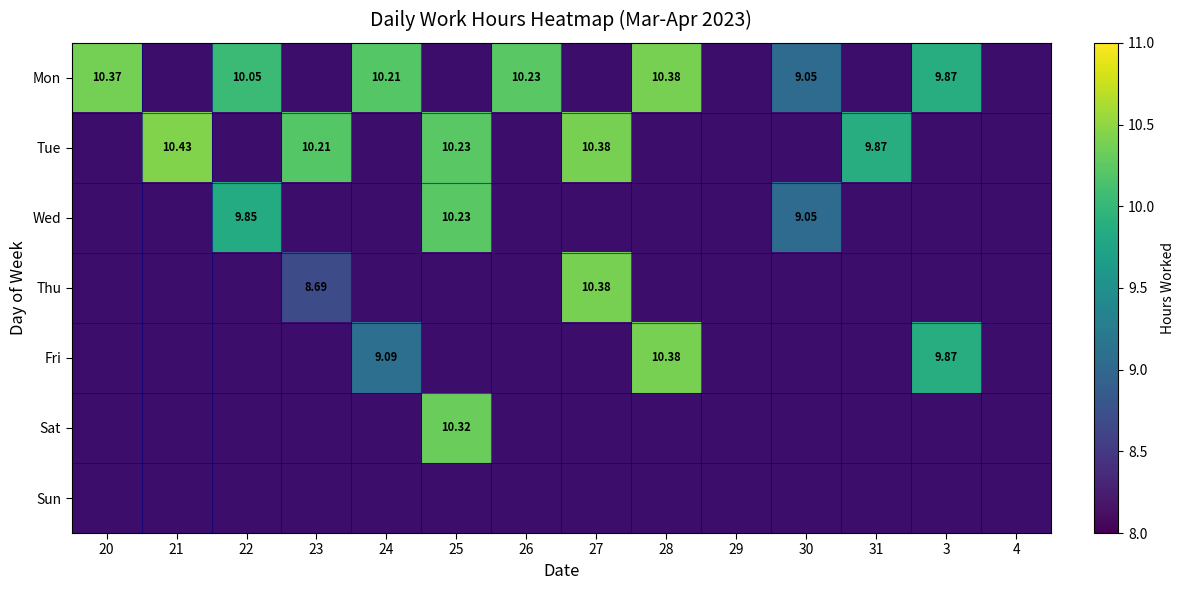

At 4, list the series in order from largest to smallest.

Mon, Tue, Wed, Thu, Fri, Sat, Sun